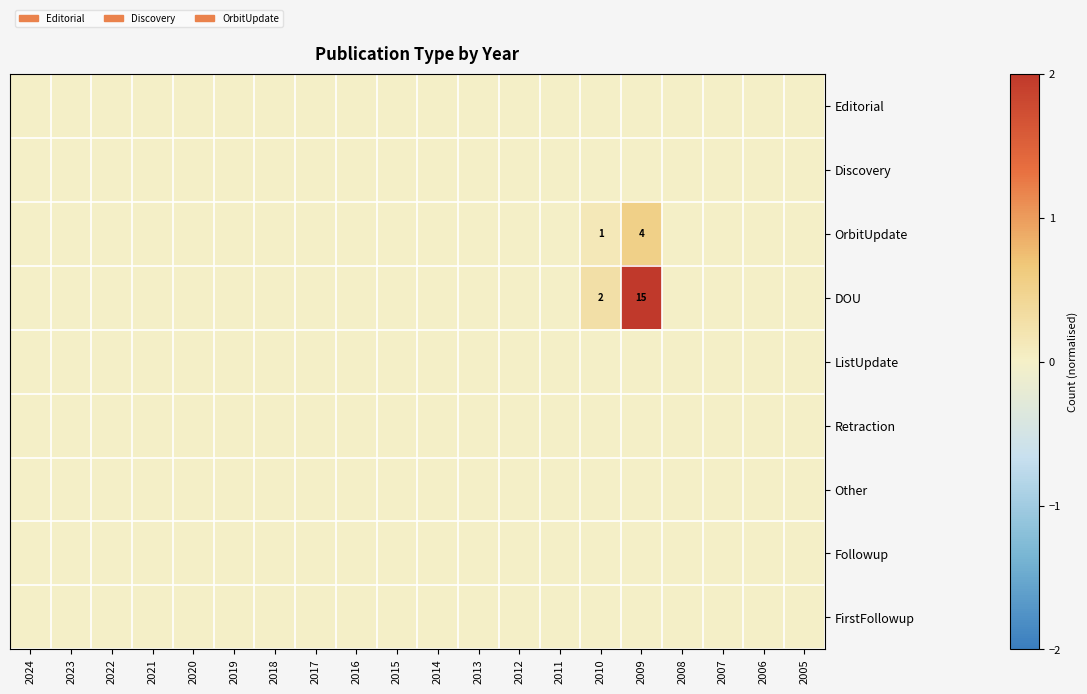

Is it true that OrbitUpdate equals 4 at 2009?

True